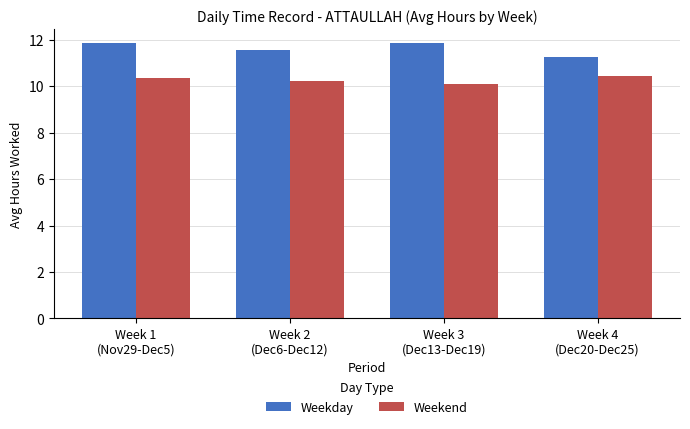

What is the value of the Weekend bar at the 2nd from the left?

10.2